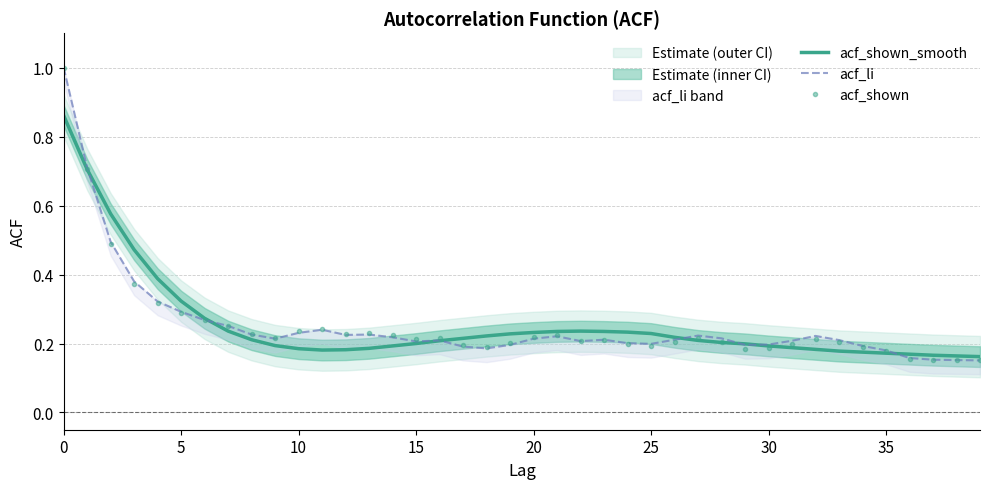

True or false: acf_shown has a value of 0.3 at 0.

False